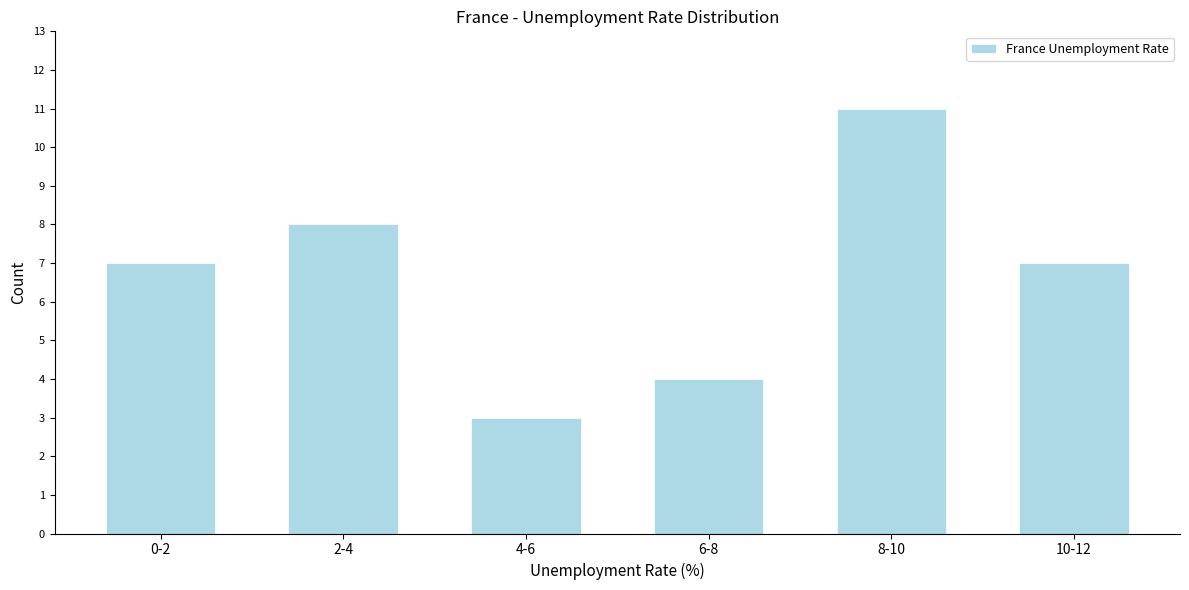

Reading left to right, extract all data points from this chart.

0-2=7	2-4=8	4-6=3	6-8=4	8-10=11	10-12=7